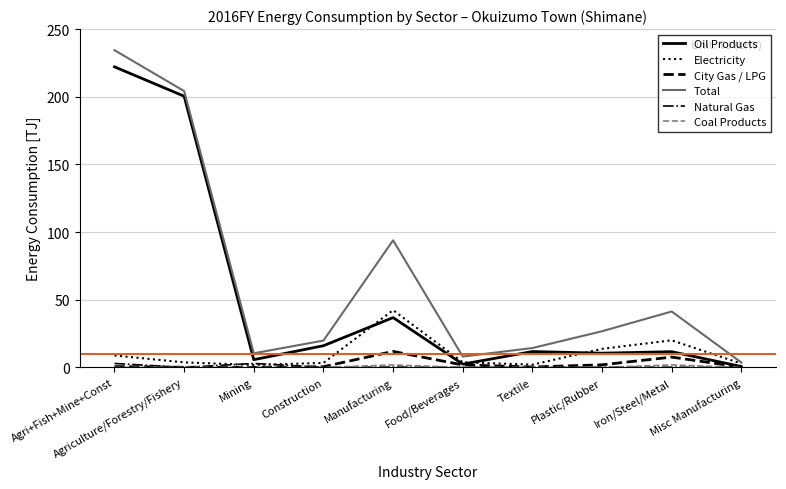

At which label is Total closest to 119?

Manufacturing